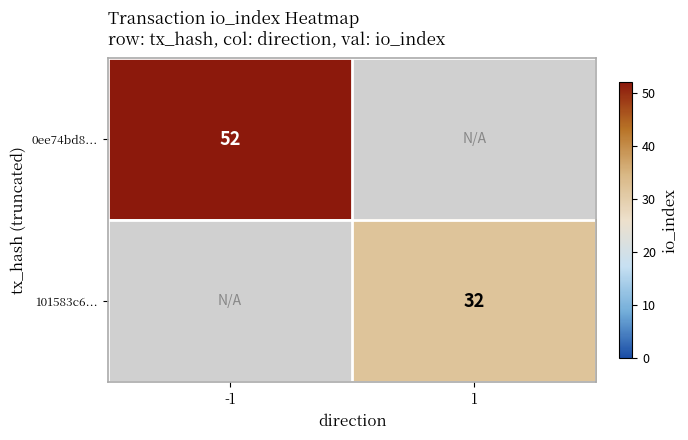

True or false: 101583c6... has a value of 10 at 1.

False